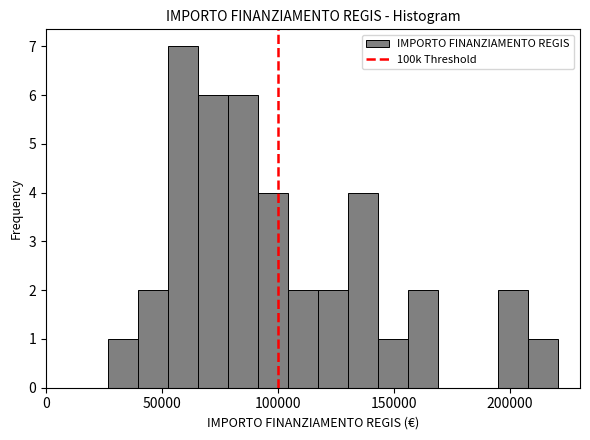

Around what value on the x-axis is the tallest bar? Give the approximate position of its centre, as read against the axis.

60000